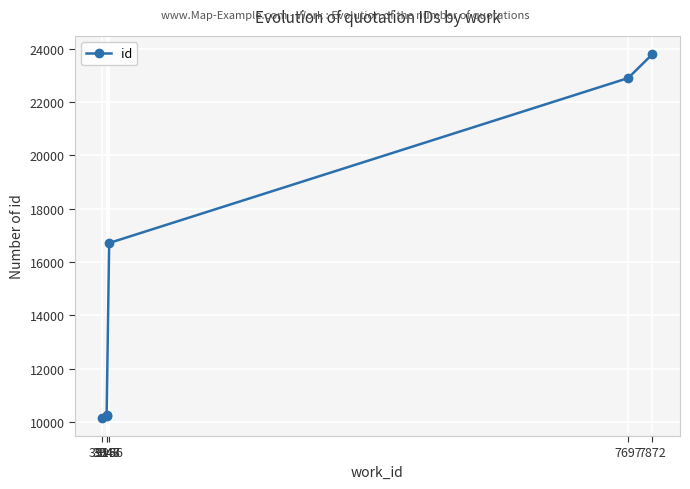

What is the difference between the second highest and minimum values?

12739.0